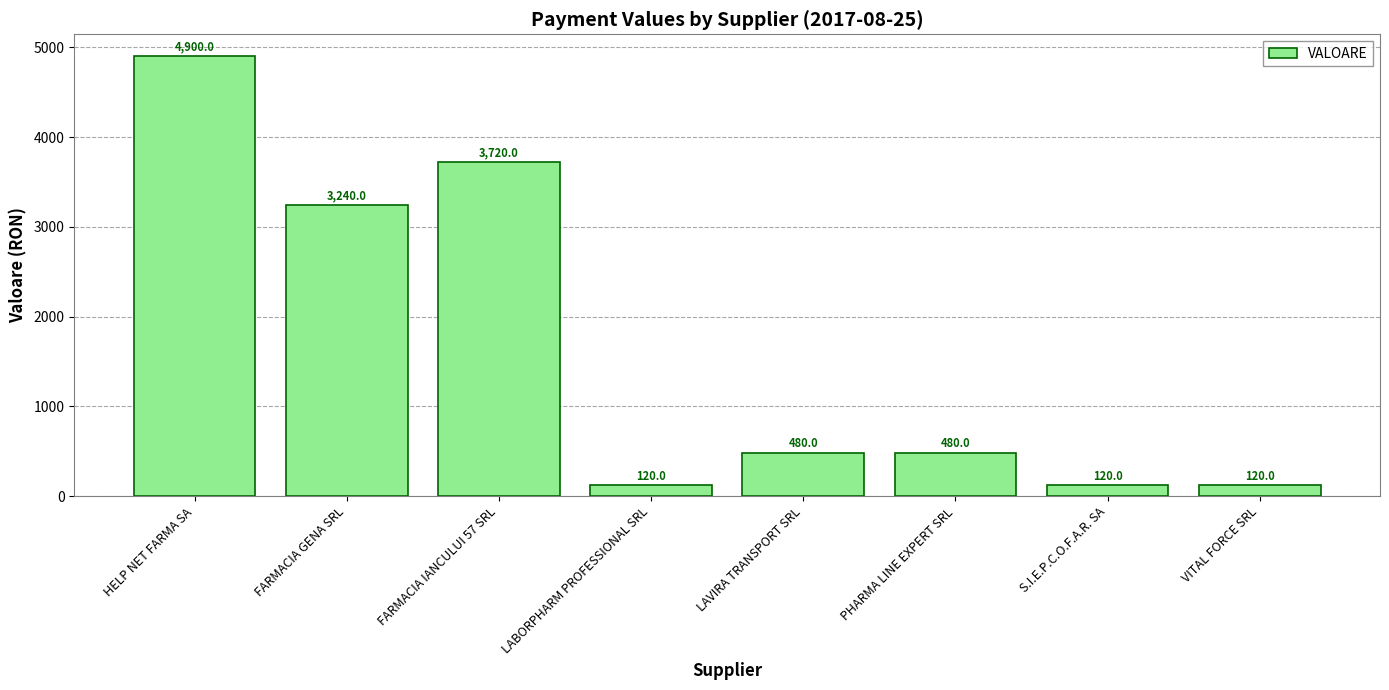

Are the bars grouped side by side (vs. stacked)?

No